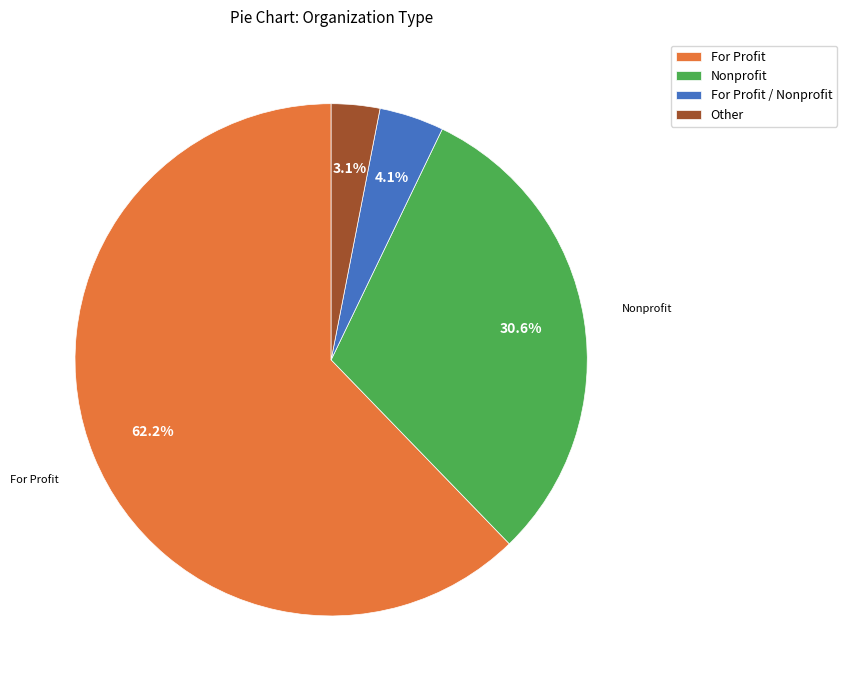

Rank the categories by value from highest to lowest.

For Profit, Nonprofit, For Profit / Nonprofit, Other